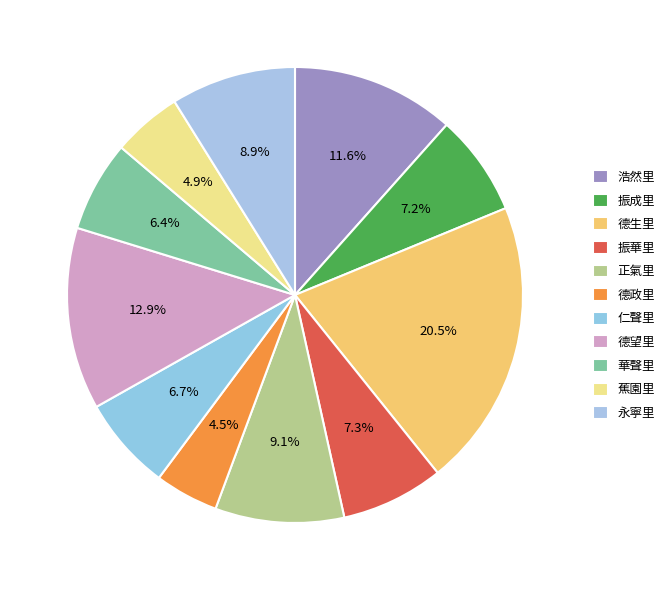

To the nearest percent, what percentage of the pie is 華聲里?

6%